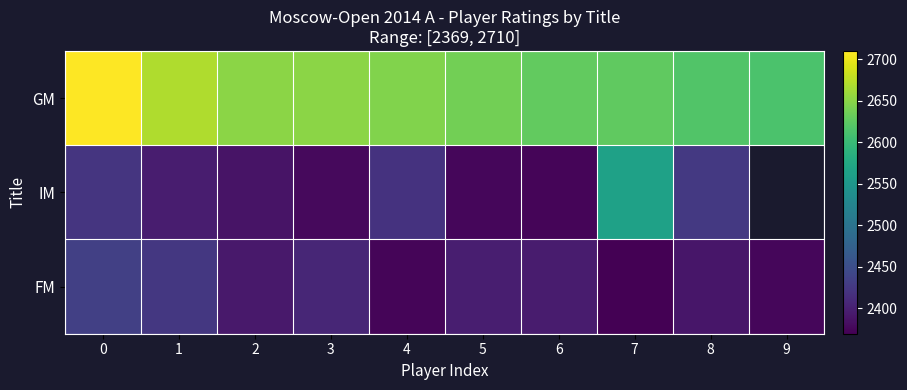

What is the greatest value displayed?

2710.0